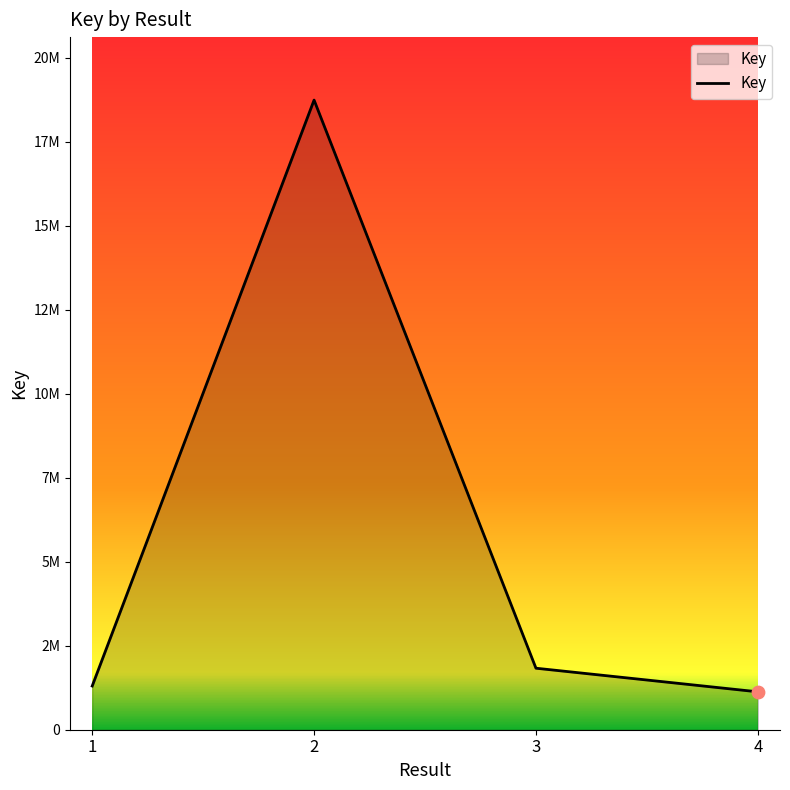

Which has a higher value, 2 or 4?

2